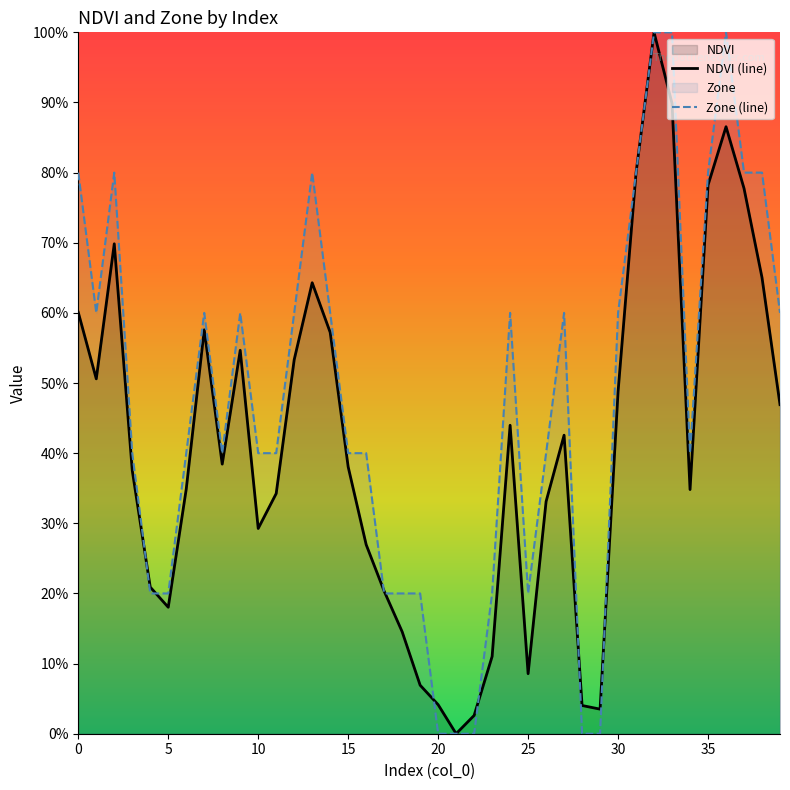

Reading left to right, transcribe all the data shown in this chart.

NDVI: 0.6	0.5	0.7	0.4	0.2	0.2	0.3	0.6	0.4	0.5	0.3	0.3	0.5	0.6	0.6	0.4	0.3	0.2	0.1	0.1	0.0	0.0	0.0	0.1	0.4	0.1	0.3	0.4	0.0	0.0	0.5	0.8	1.0	0.9	0.3	0.8	0.9	0.8	0.7	0.5
Zone: 0.8	0.6	0.8	0.4	0.2	0.2	0.4	0.6	0.4	0.6	0.4	0.4	0.6	0.8	0.6	0.4	0.4	0.2	0.2	0.2	0.0	0.0	0.0	0.2	0.6	0.2	0.4	0.6	0.0	0.0	0.6	0.8	1.0	1.0	0.4	0.8	1.0	0.8	0.8	0.6